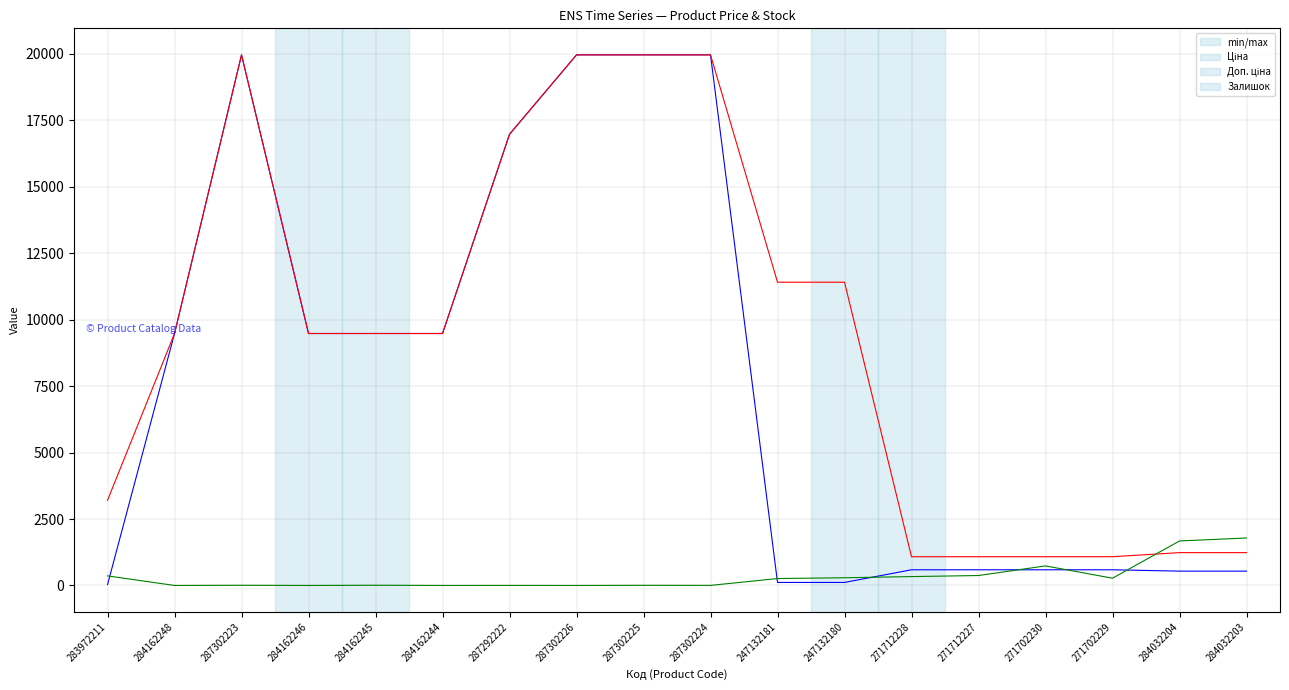

What is the maximum value shown in the chart?

19964.2